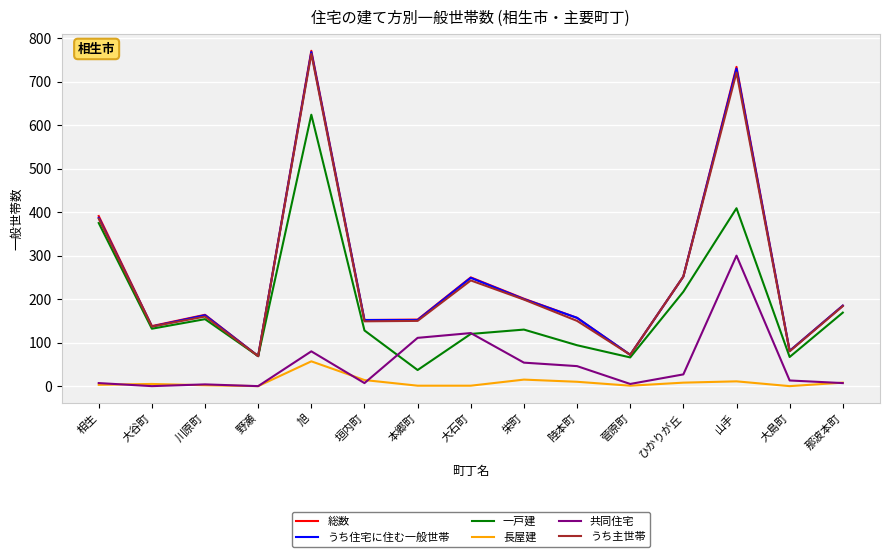

True or false: 共同住宅 and 総数 intersect in this chart.

False